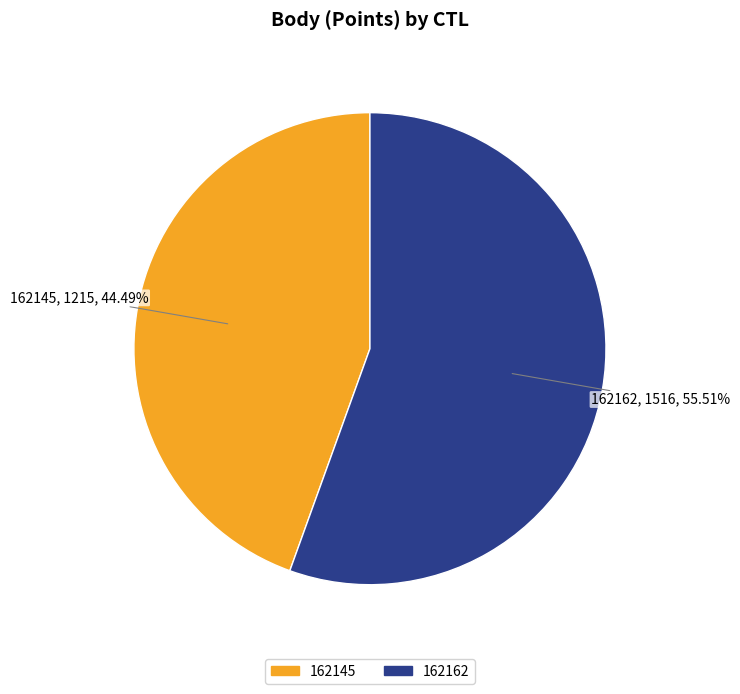

Which has a higher value, 162145 or 162162?

162162